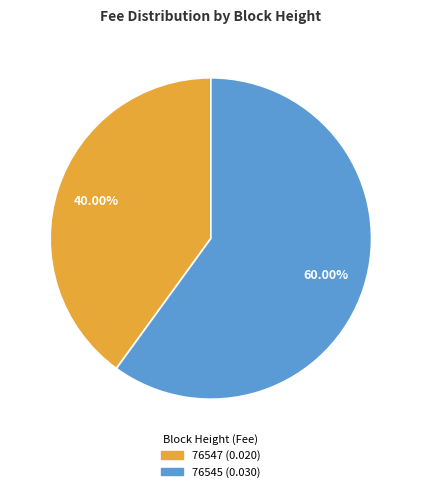

What is the majority slice?

76545